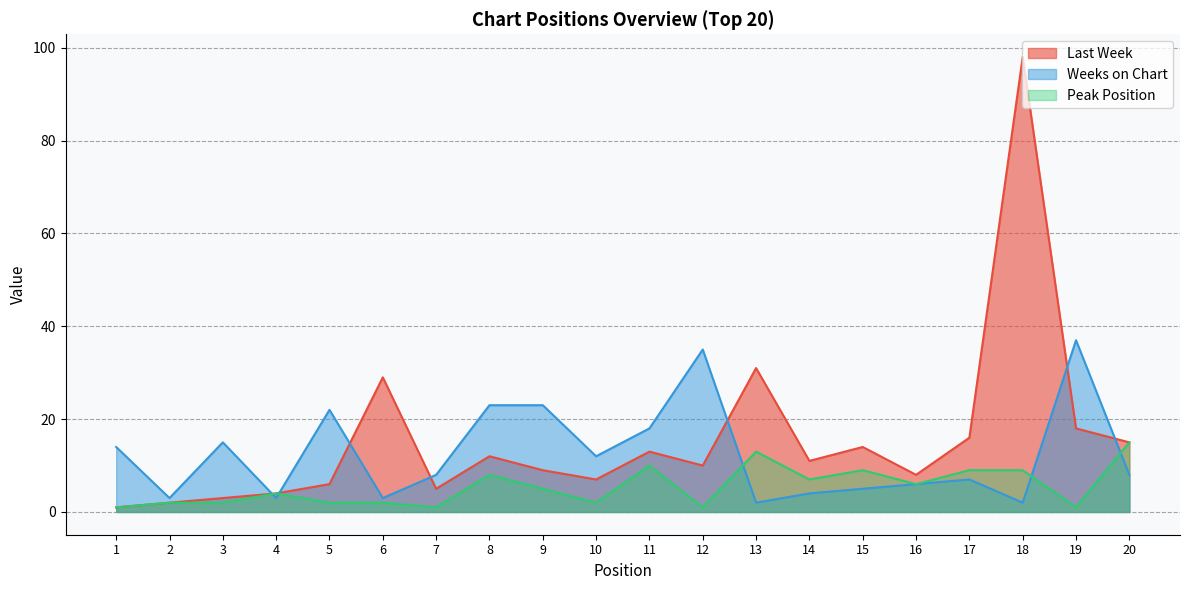

What is the value of the Weeks on Chart point at the 10th from the left?

12